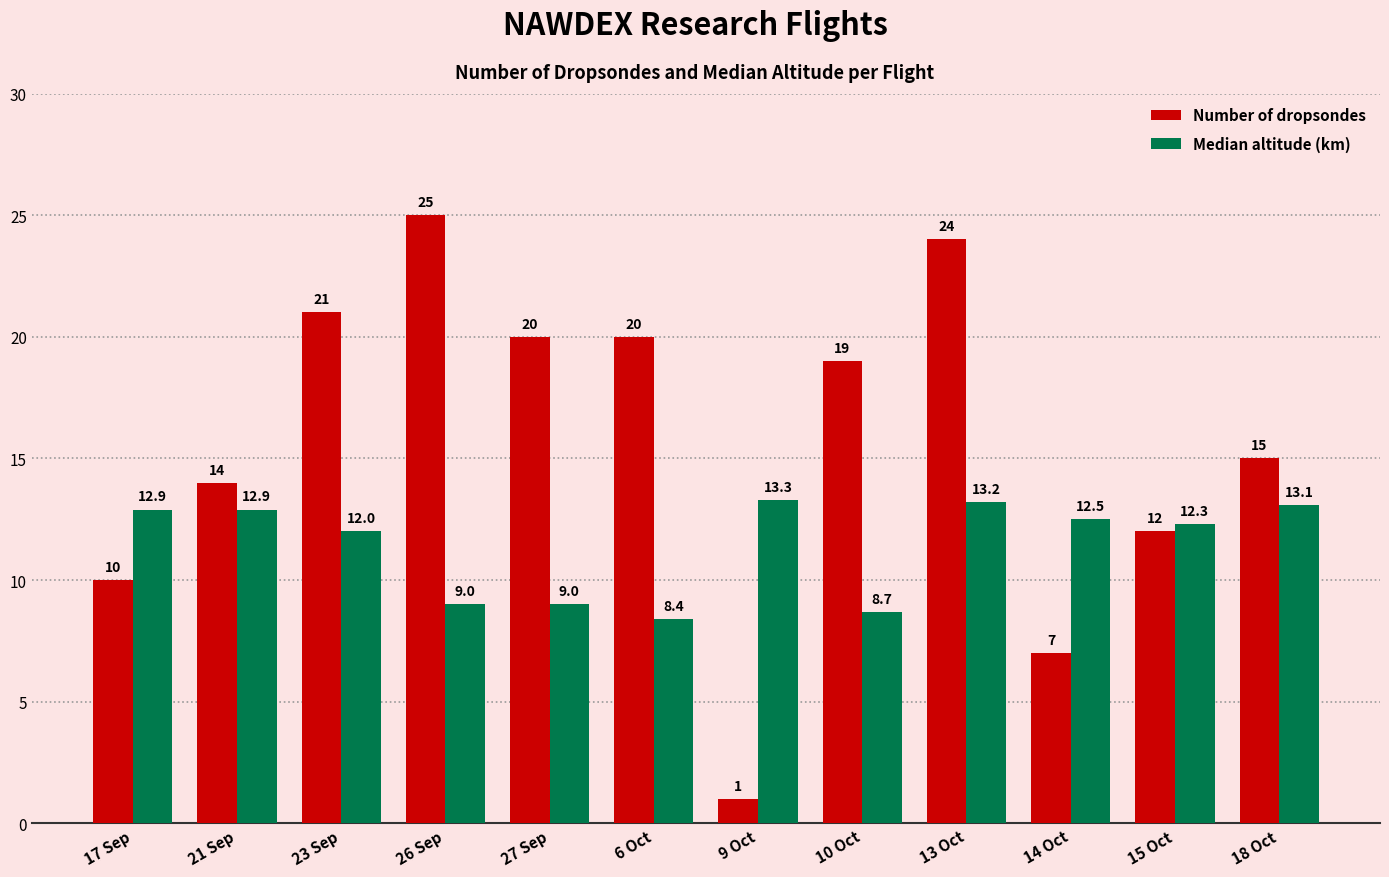

What is the difference between the Median altitude (km) values at 15 Oct and 27 Sep?

3.3